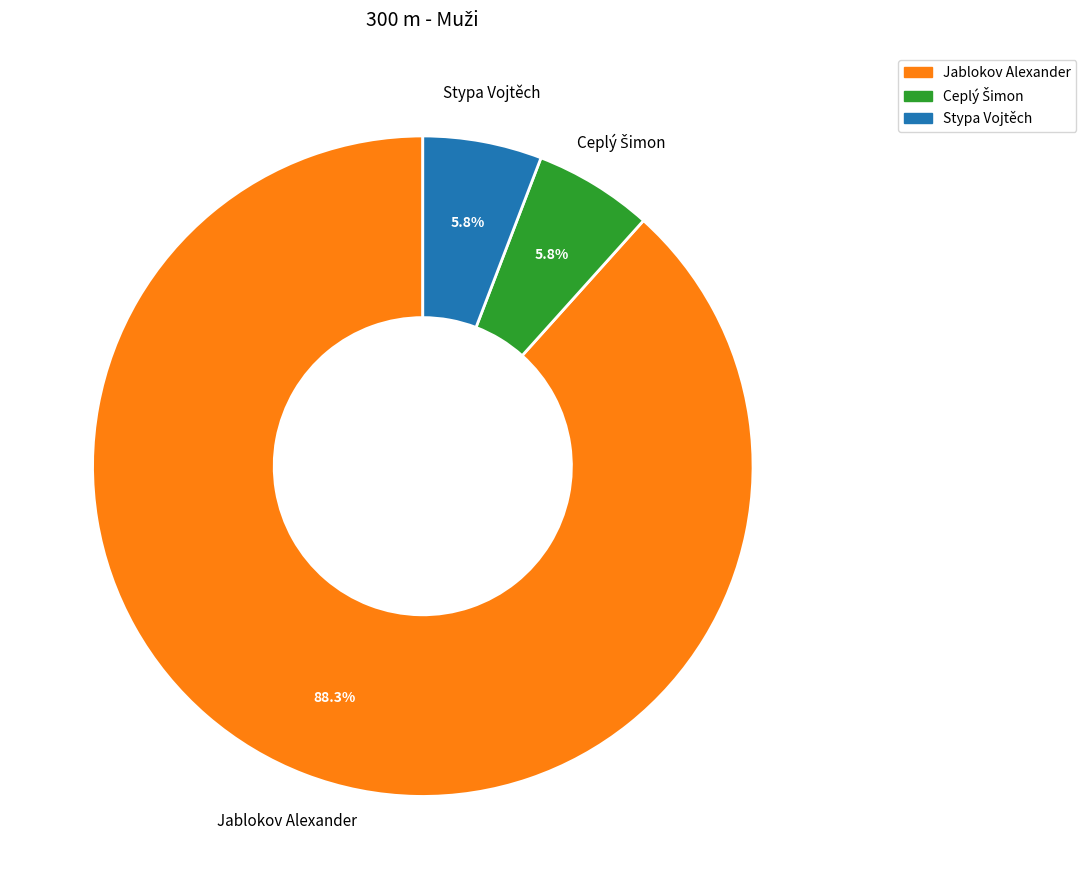

To the nearest percent, what is the difference between the largest and smallest slice percentages?

83%